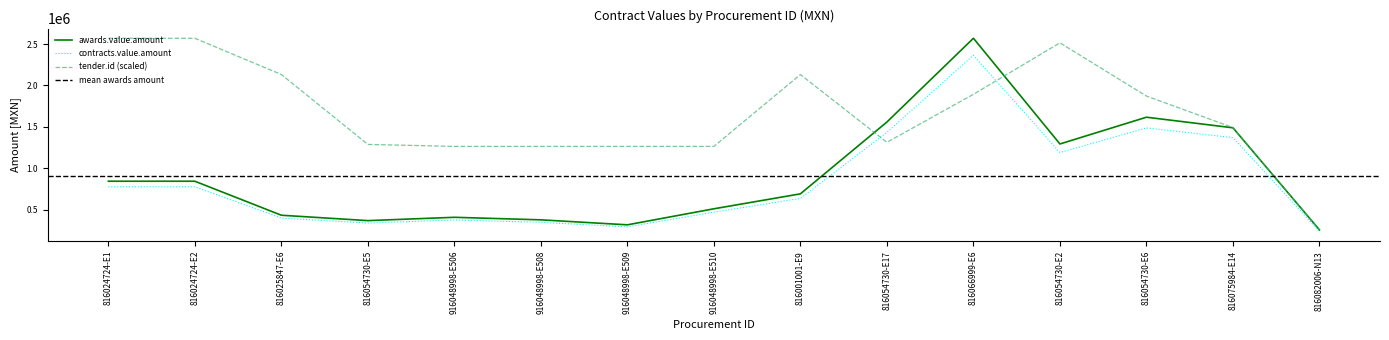

Is the value of contracts.value.amount at 816066999-E6 greater than the value of tender.id (scaled) at 816075984-E14?

Yes